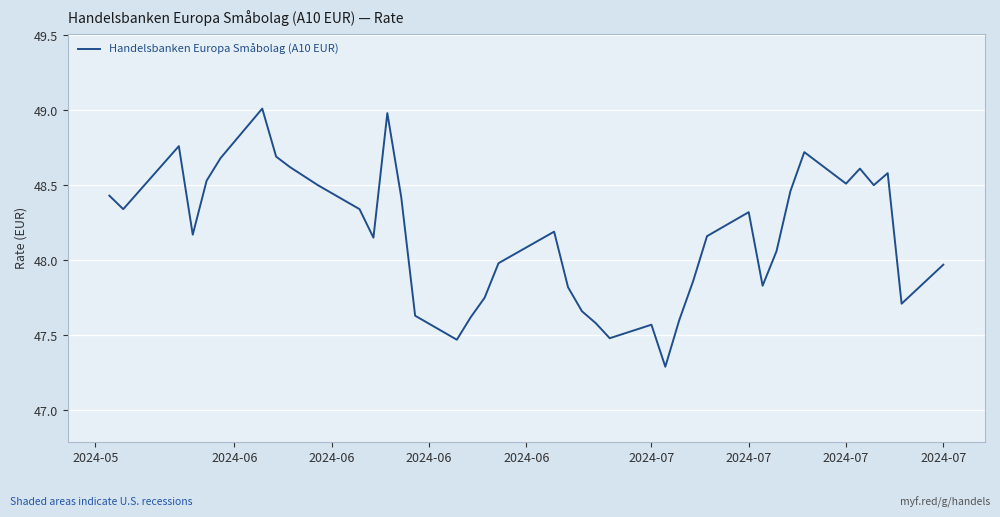

How many interior local valleys (lower than both neighbors) does the data have?

10